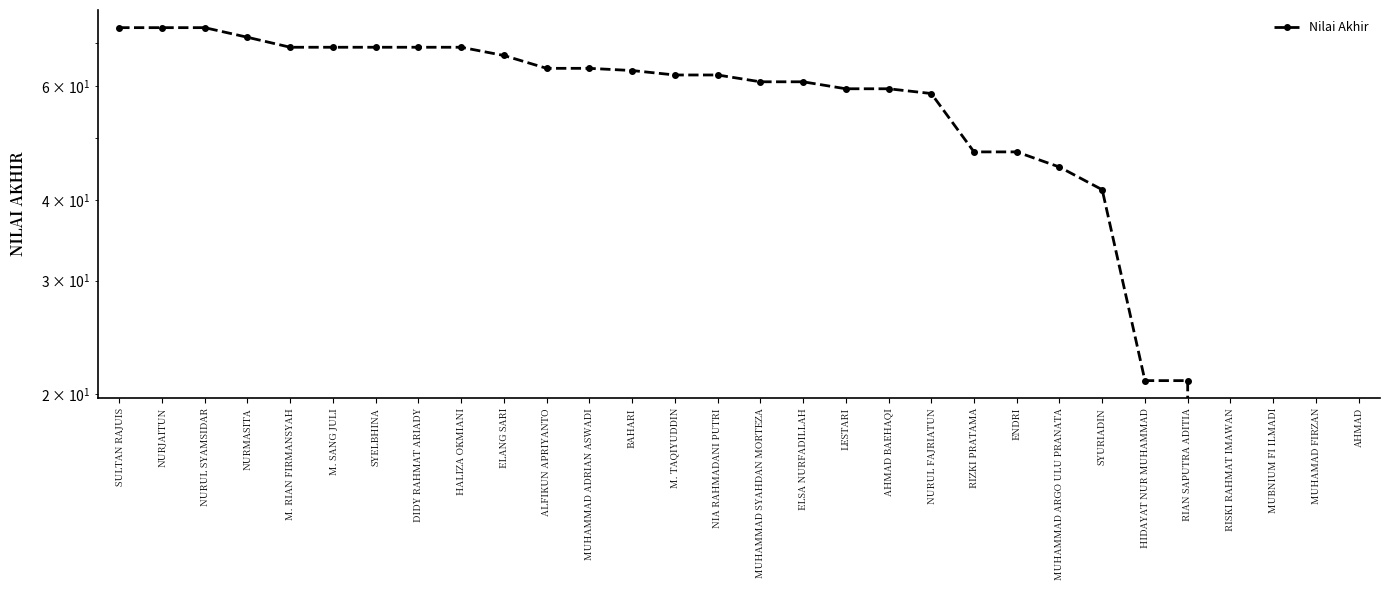

True or false: the data has more than 0 interior local peaks.

False